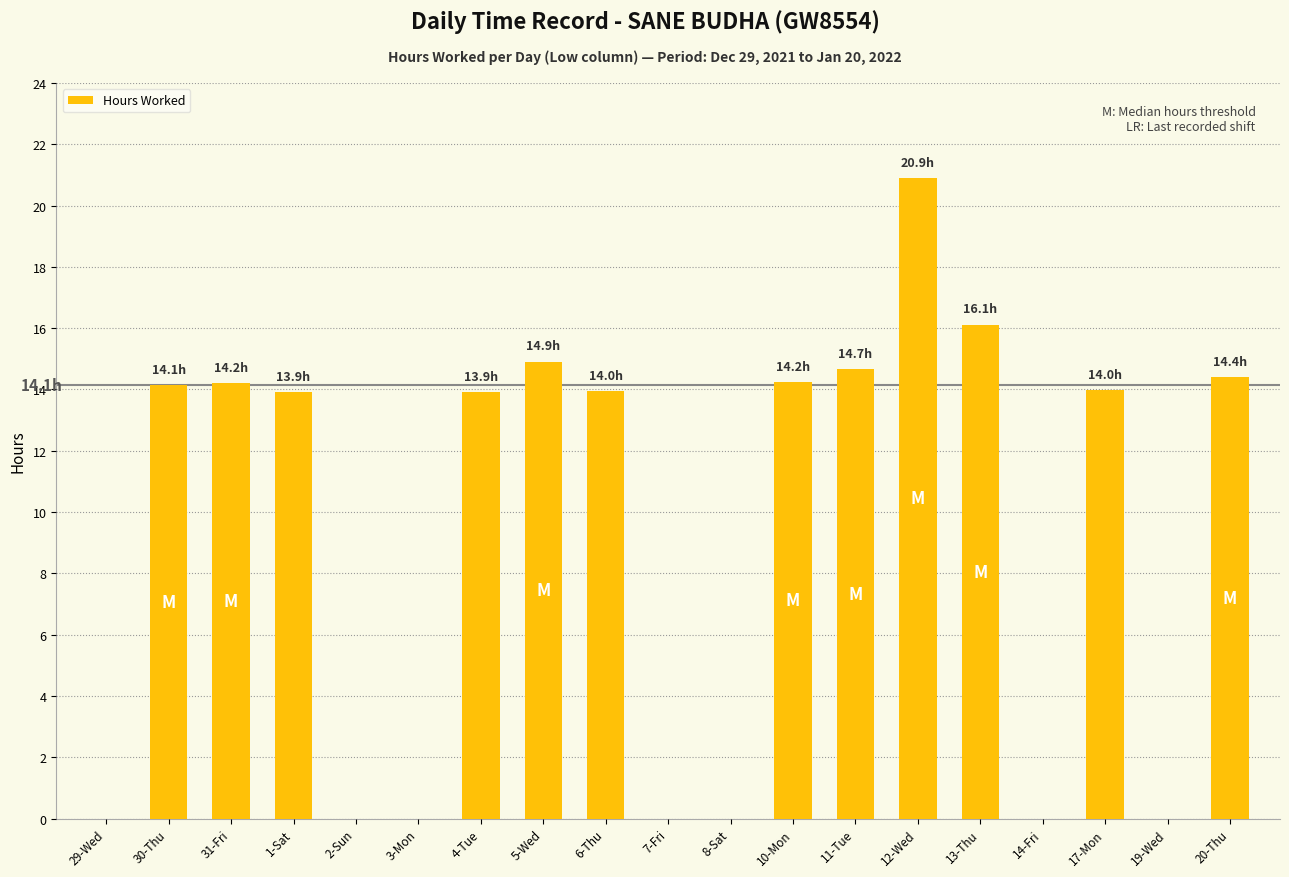

Which has a higher value, 30-Thu or 13-Thu?

13-Thu